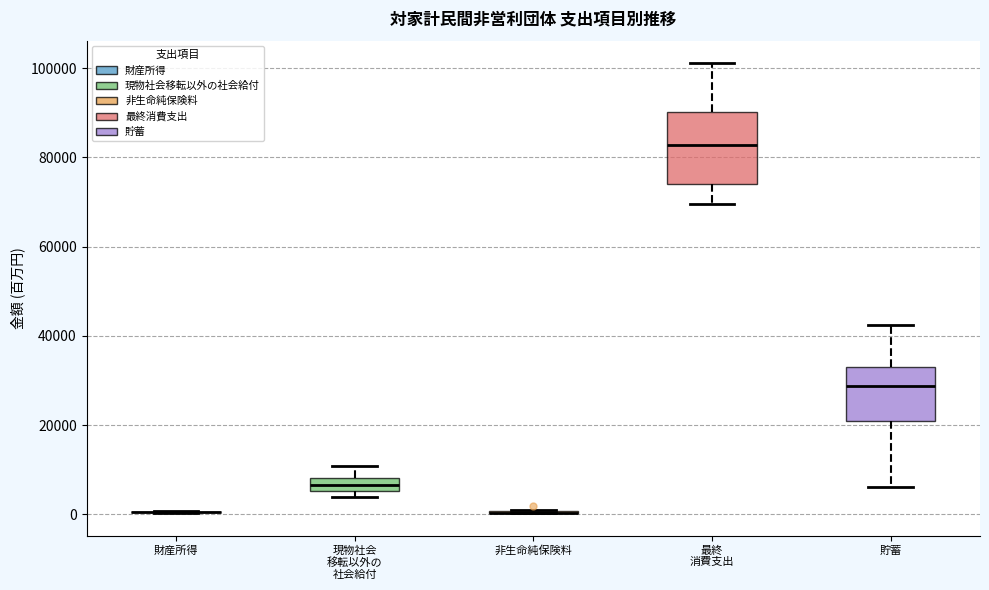

Reading left to right, read every box against the y-axis: the position of its median line, the range the box covers, and the ends of its whiskers. The values are not printed on the chart, so give them approximately, as read against the axis.

財産所得: box collapsed to a line at 0, whiskers 0 to 0
現物社会 移転以外の 社会給付: median 6000 (inside the box), box 6000 to 8000, whiskers 4000 to 10000
非生命純保険料: box collapsed to a line at 0, whiskers 0 to 2000
最終 消費支出: median 82000, box 74000 to 90000, whiskers 70000 to 102000
貯蓄: median 28000, box 22000 to 32000, whiskers 6000 to 42000